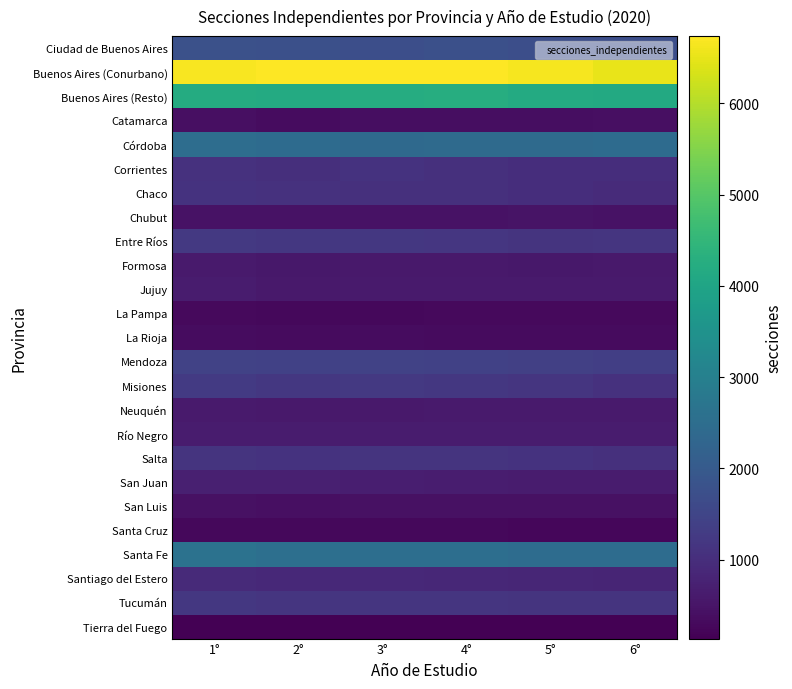

What is the smallest value displayed?

135